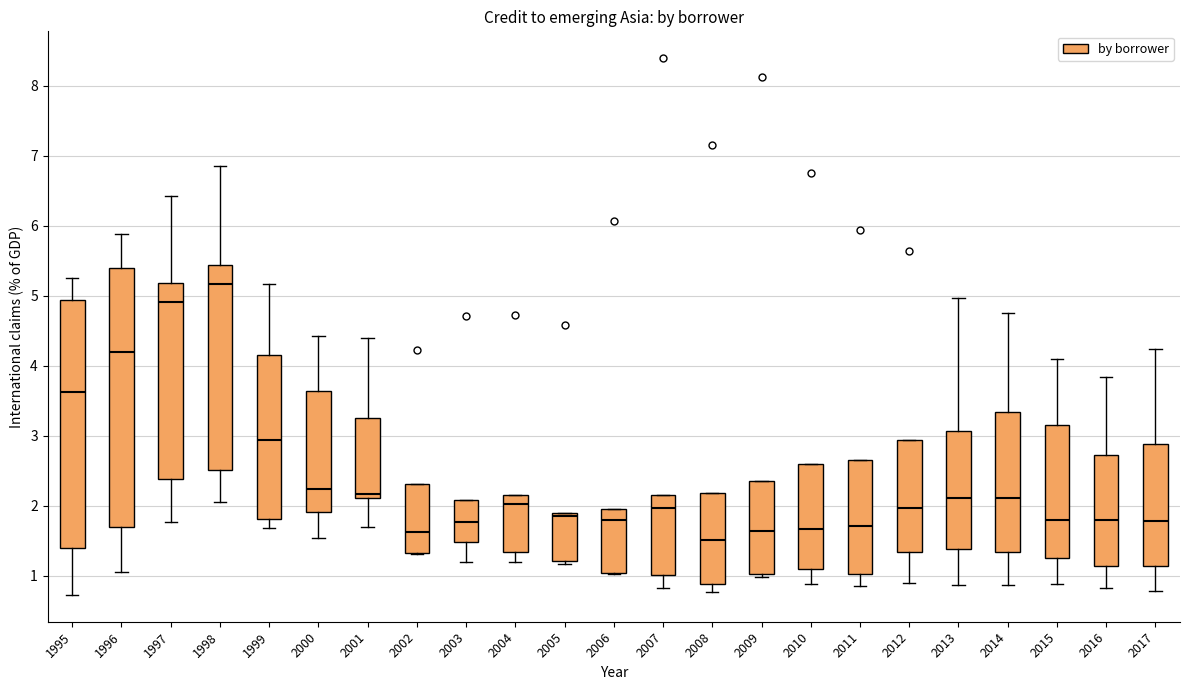

Which box's median line is the lowest?

2008